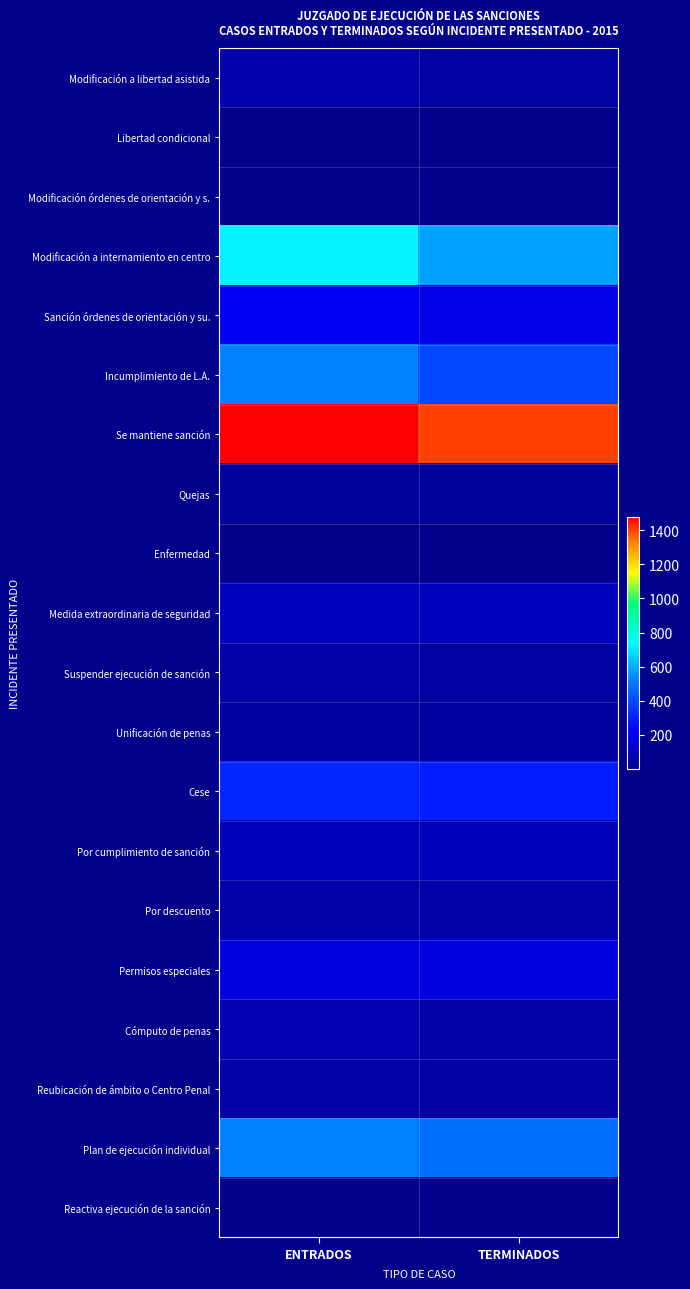

Reading left to right, list all the values displayed in this chart.

Modificación a libertad asistida: ENTRADOS=67	TERMINADOS=51
Libertad condicional: ENTRADOS=8	TERMINADOS=4
Modificación órdenes de orientación y s.: ENTRADOS=6	TERMINADOS=7
Modificación a internamiento en centro: ENTRADOS=723	TERMINADOS=575
Sanción órdenes de orientación y su.: ENTRADOS=205	TERMINADOS=179
Incumplimiento de L.A.: ENTRADOS=517	TERMINADOS=393
Se mantiene sanción: ENTRADOS=1480	TERMINADOS=1404
Quejas: ENTRADOS=36	TERMINADOS=35
Enfermedad: ENTRADOS=3	TERMINADOS=4
Medida extraordinaria de seguridad: ENTRADOS=104	TERMINADOS=104
Suspender ejecución de sanción: ENTRADOS=59	TERMINADOS=54
Unificación de penas: ENTRADOS=42	TERMINADOS=43
Cese: ENTRADOS=315	TERMINADOS=292
Por cumplimiento de sanción: ENTRADOS=100	TERMINADOS=94
Por descuento: ENTRADOS=58	TERMINADOS=63
Permisos especiales: ENTRADOS=164	TERMINADOS=164
Cómputo de penas: ENTRADOS=77	TERMINADOS=63
Reubicación de ámbito o Centro Penal: ENTRADOS=57	TERMINADOS=52
Plan de ejecución individual: ENTRADOS=518	TERMINADOS=484
Reactiva ejecución de la sanción: ENTRADOS=6	TERMINADOS=6